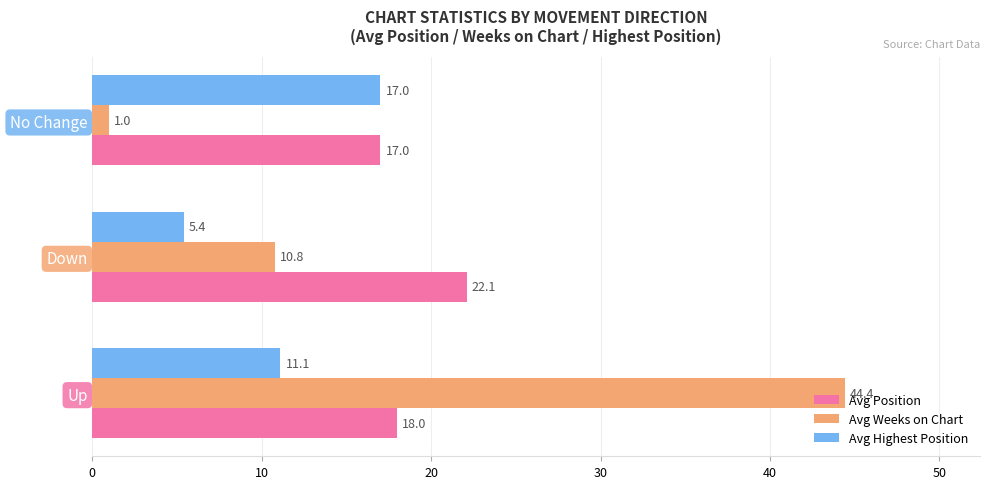

What is the sum of all Avg Position values?

57.1